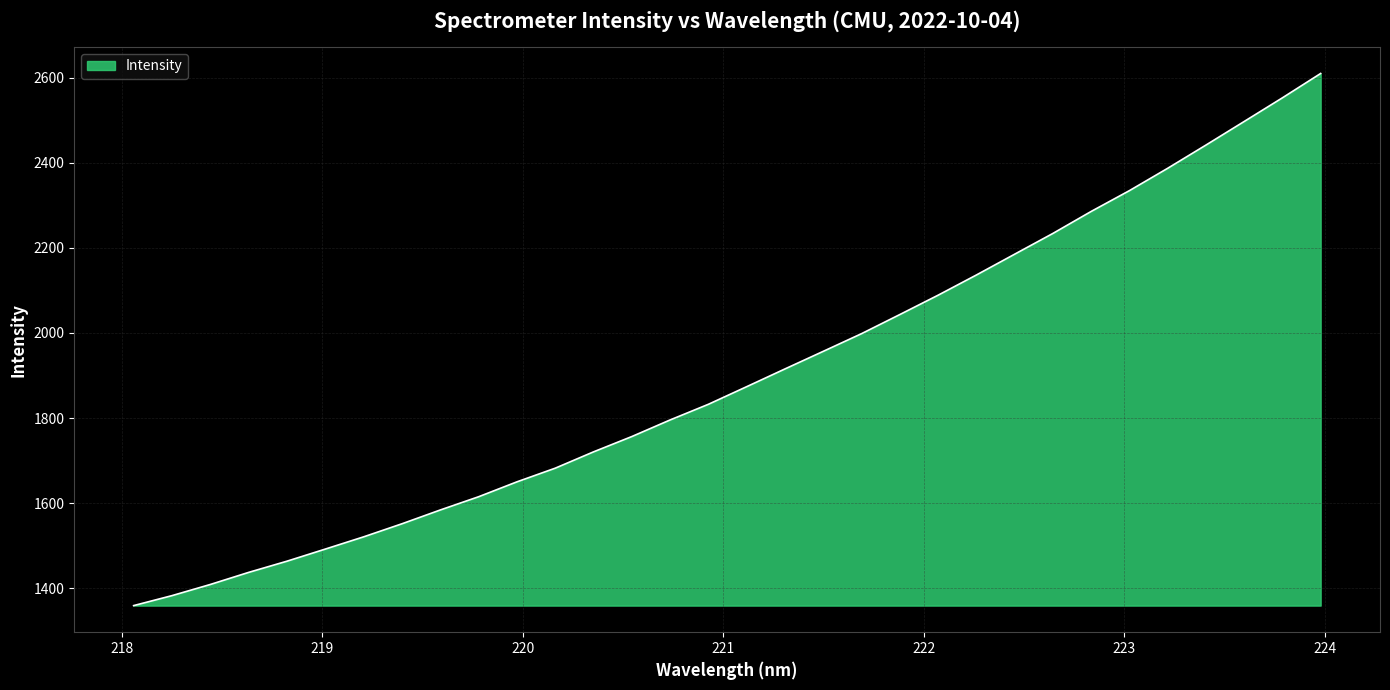

What is the average value?

1899.8